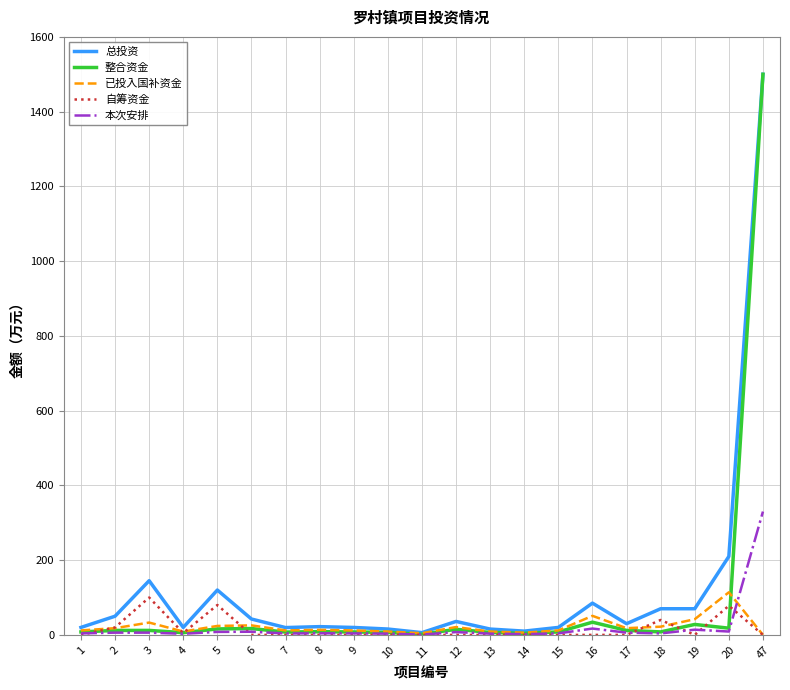

At which category does the chart reach its peak across all series?

47